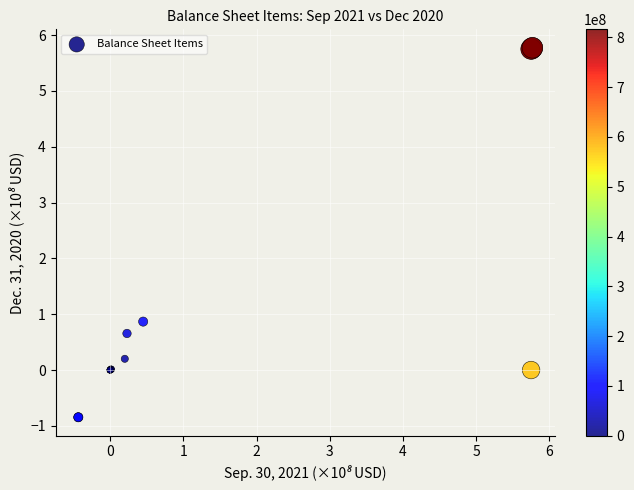

What Y value in the scatter plot is closest to 2?

0.9